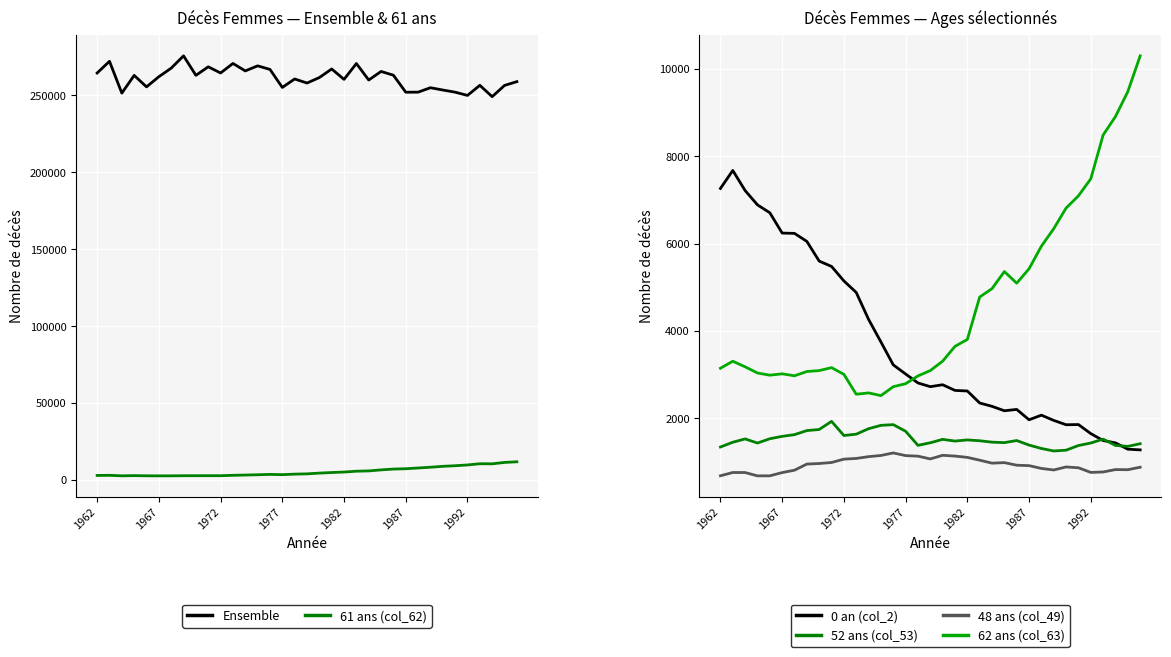

At how many categories does at least one series exceed 47377?

35